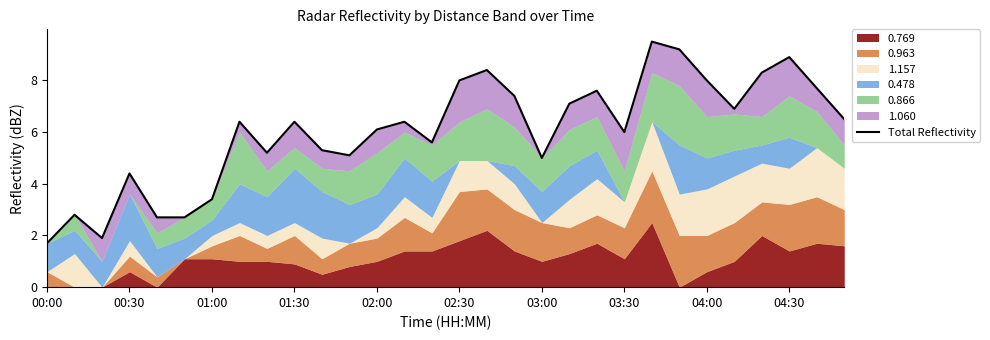

How many data points does each series have?

30